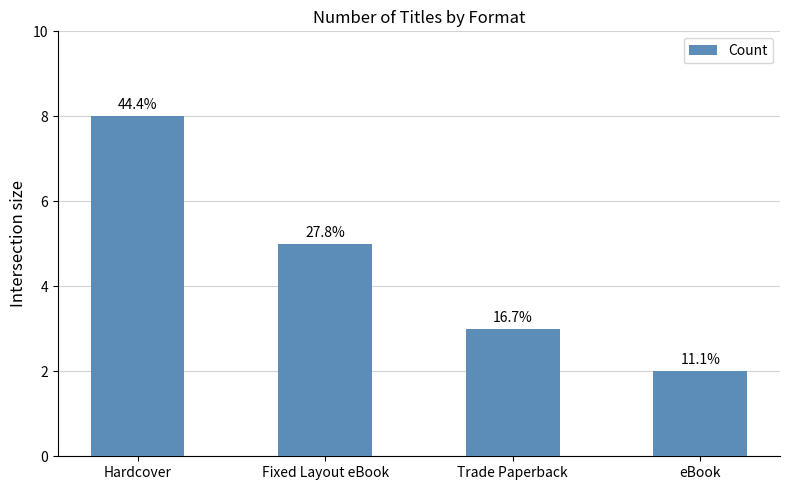

Reading left to right, what are all the values shown in this chart?

8	5	3	2